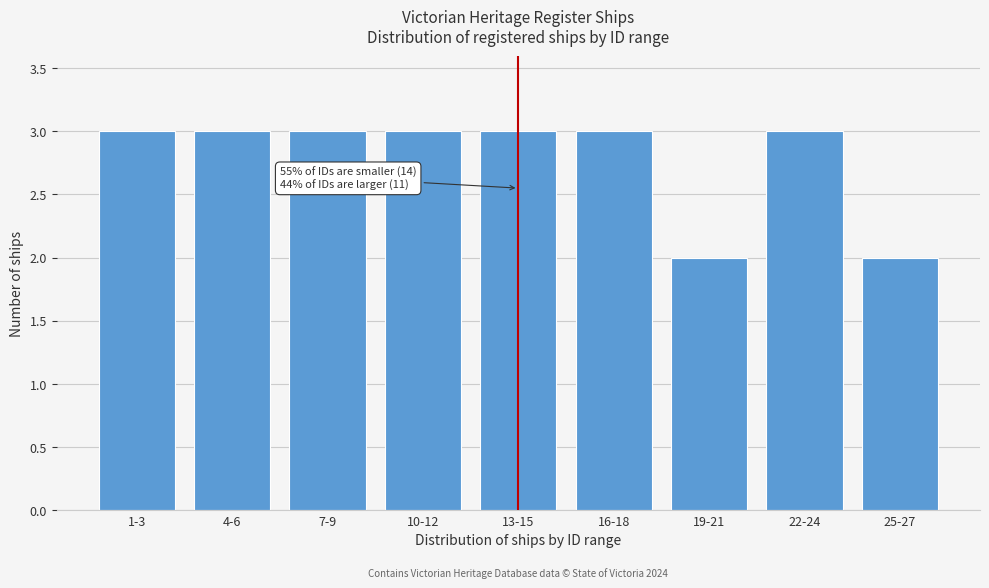

Reading left to right, extract all data points from this chart.

3	3	3	3	3	3	2	3	2